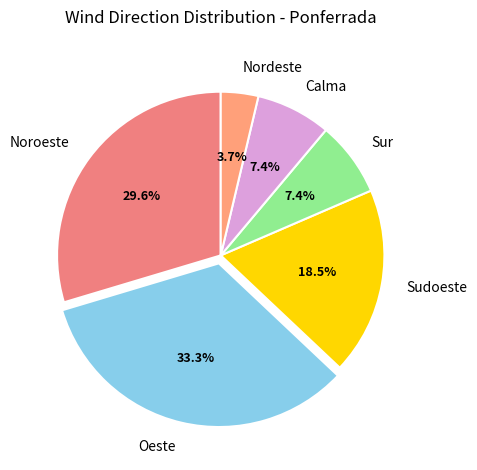

True or false: Oeste accounts for 33% of the total.

True